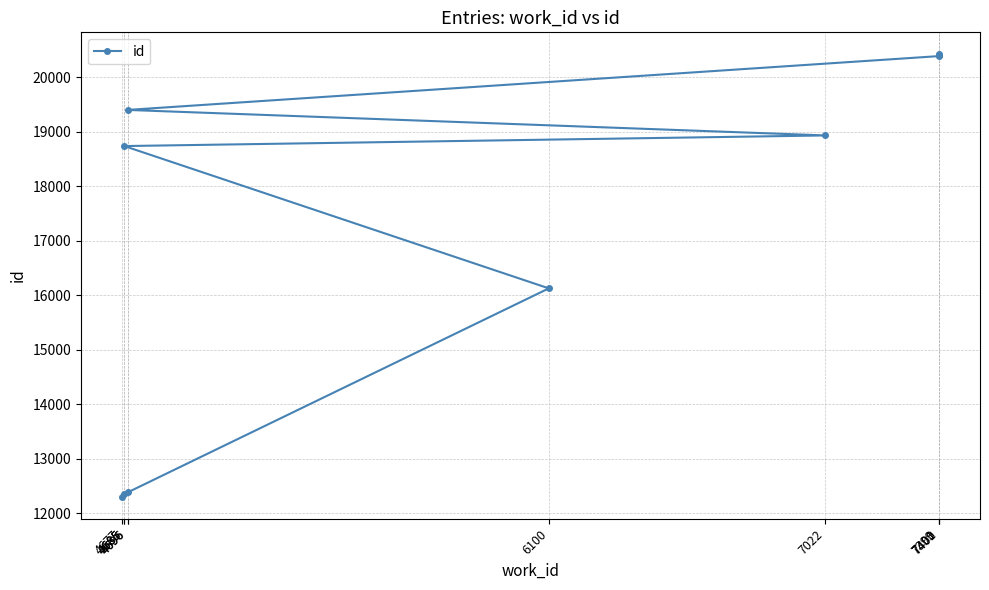

What is the change in value from 4685 to 4685?

+6382